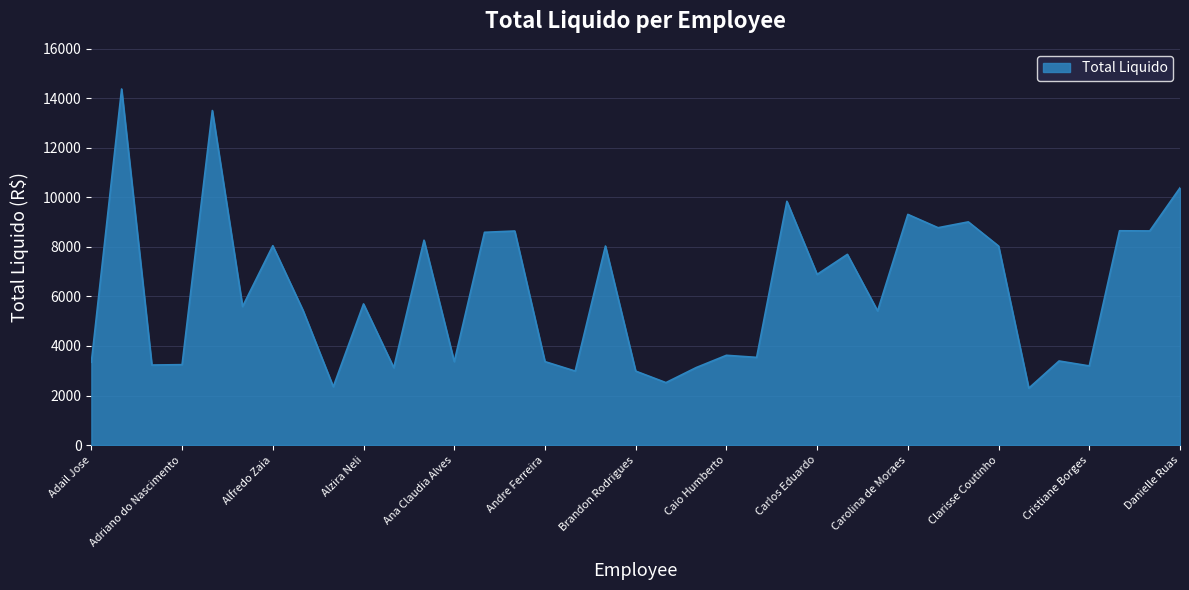

What is the greatest value displayed?

14378.8